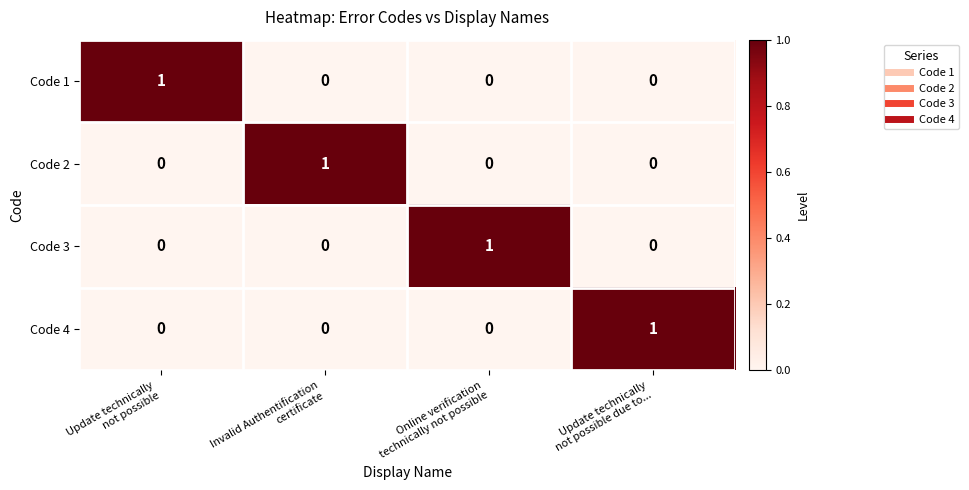

At how many categories does at least one series exceed 0?

4